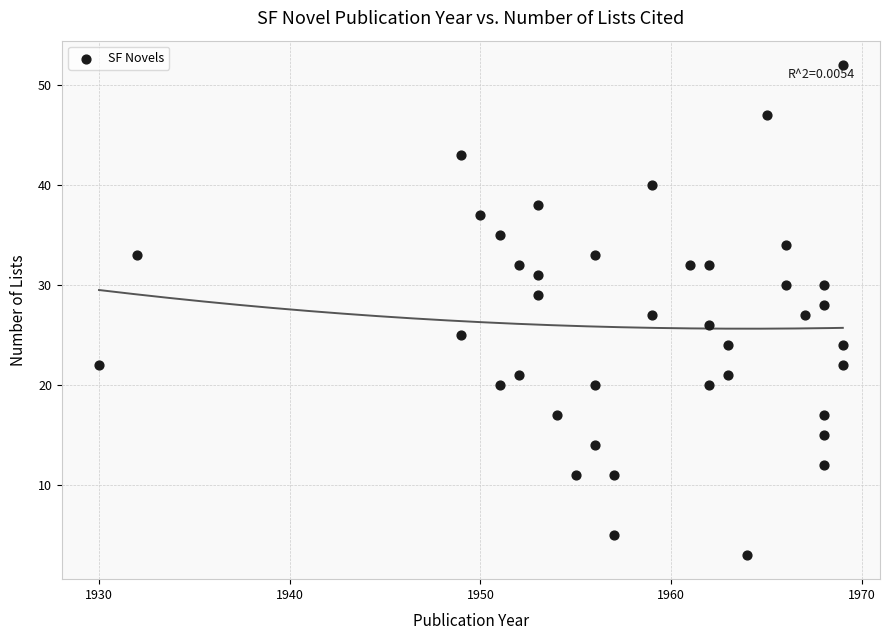

What is the range of Y values (max minus min)?

49